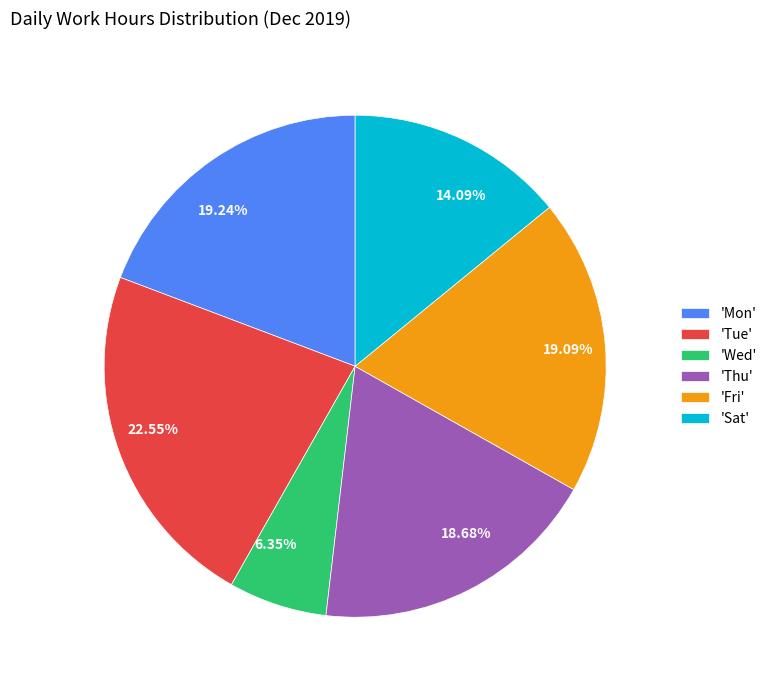

Does any single category account for the majority?

No